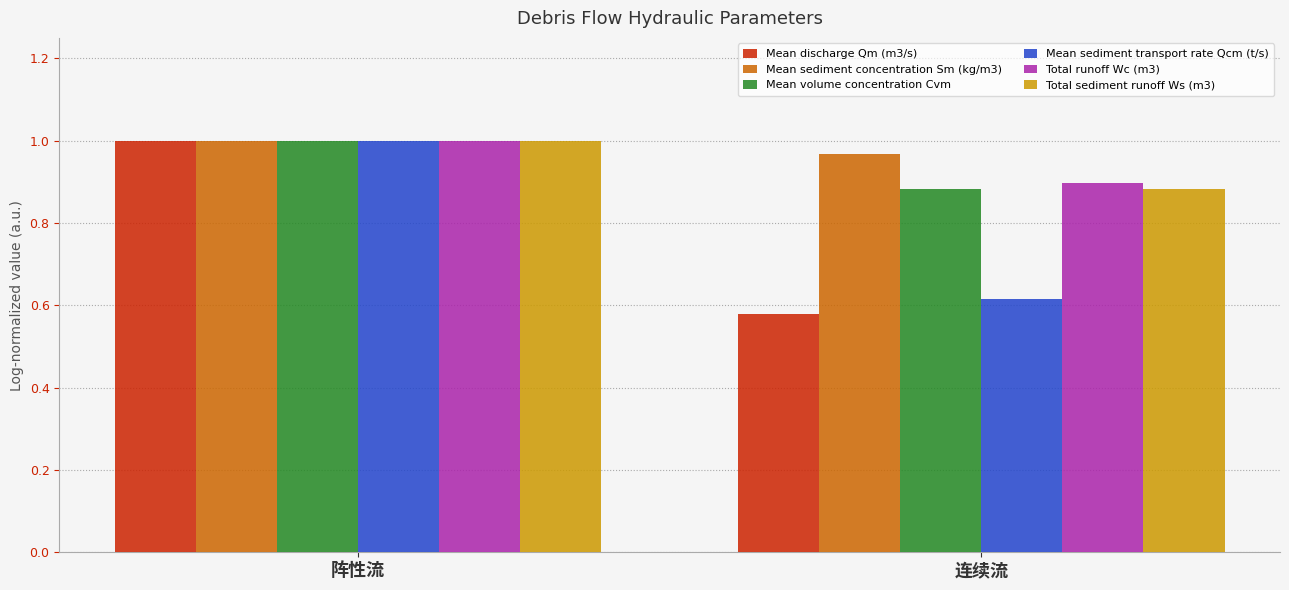

Which series has the widest spread of values?

Mean discharge Qm (m3/s)